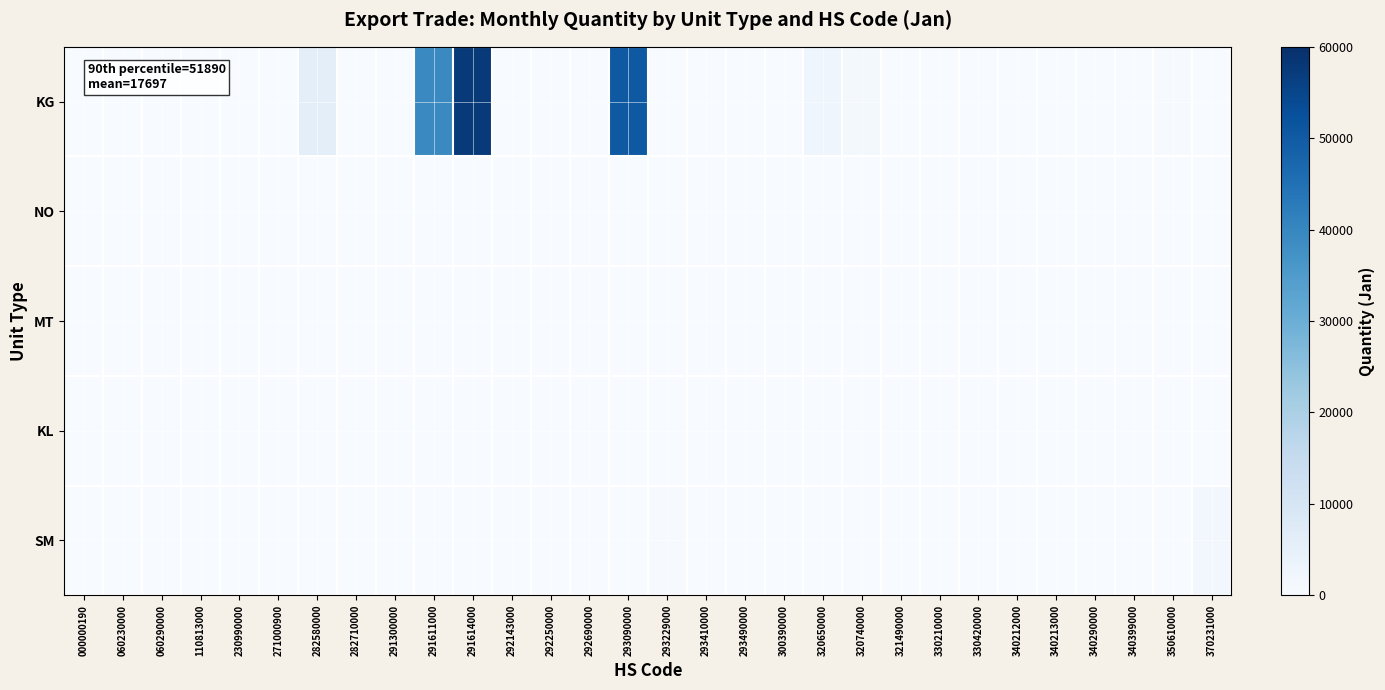

Which series changed the most between 282580000 and 293410000?

KG